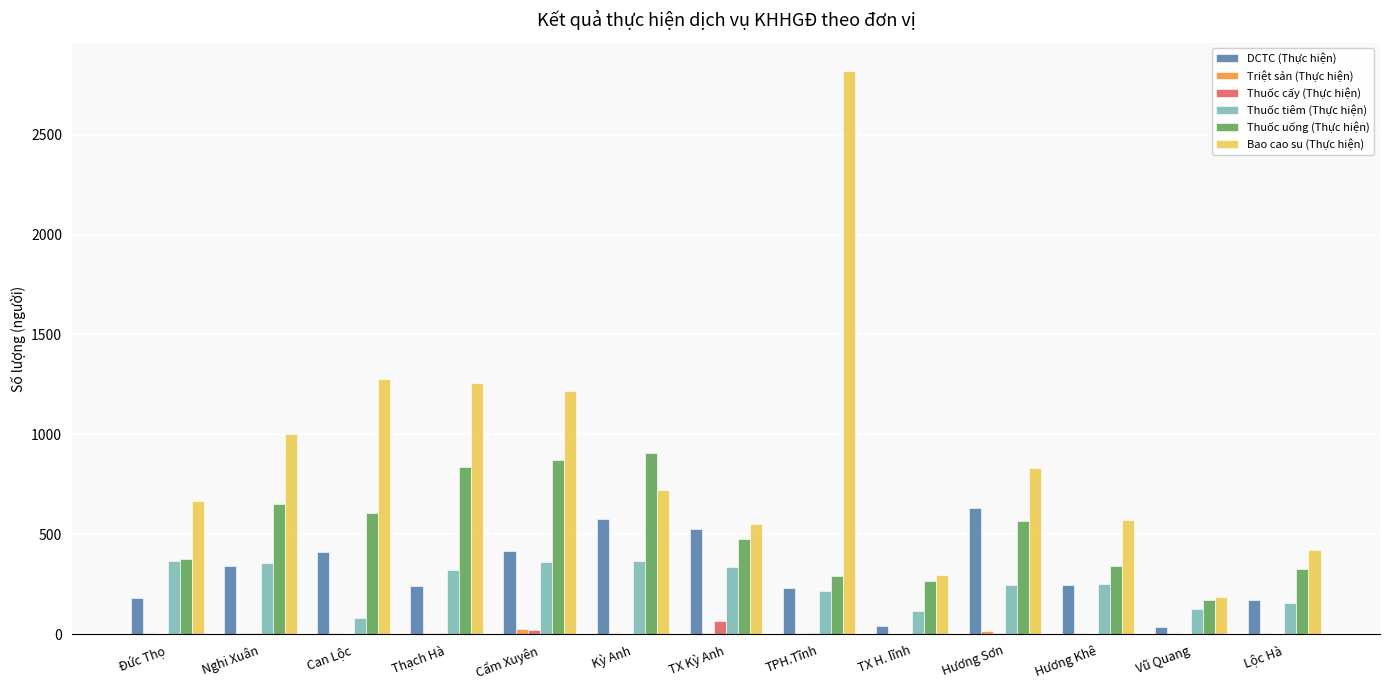

The value of Thuốc uống (Thực hiện) at Kỳ Anh is 905. True or false?

True